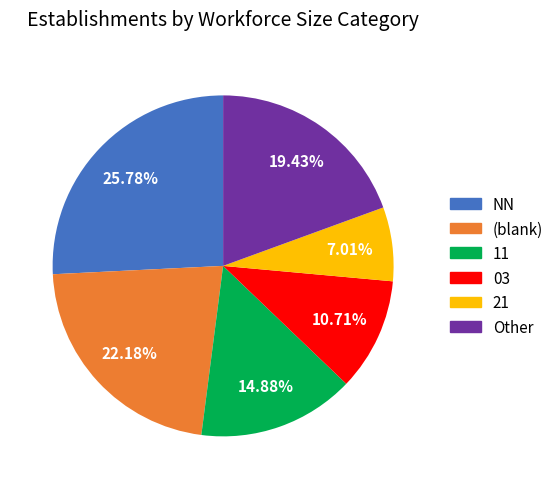

Is there any slice that represents more than half of the pie?

No